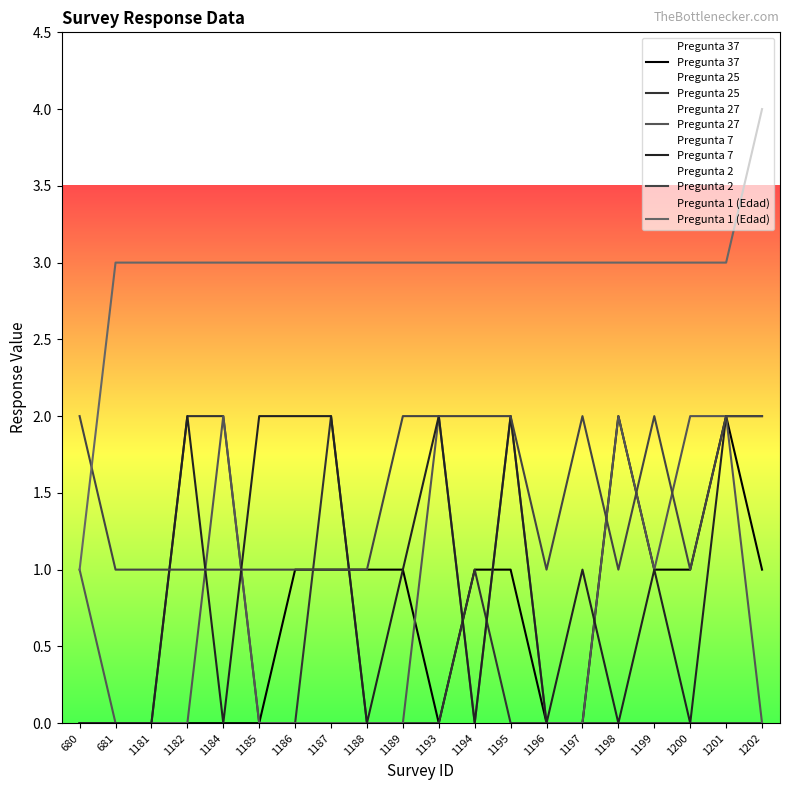

Is it true that Pregunta 1 (Edad) equals 3 at 1188?

True